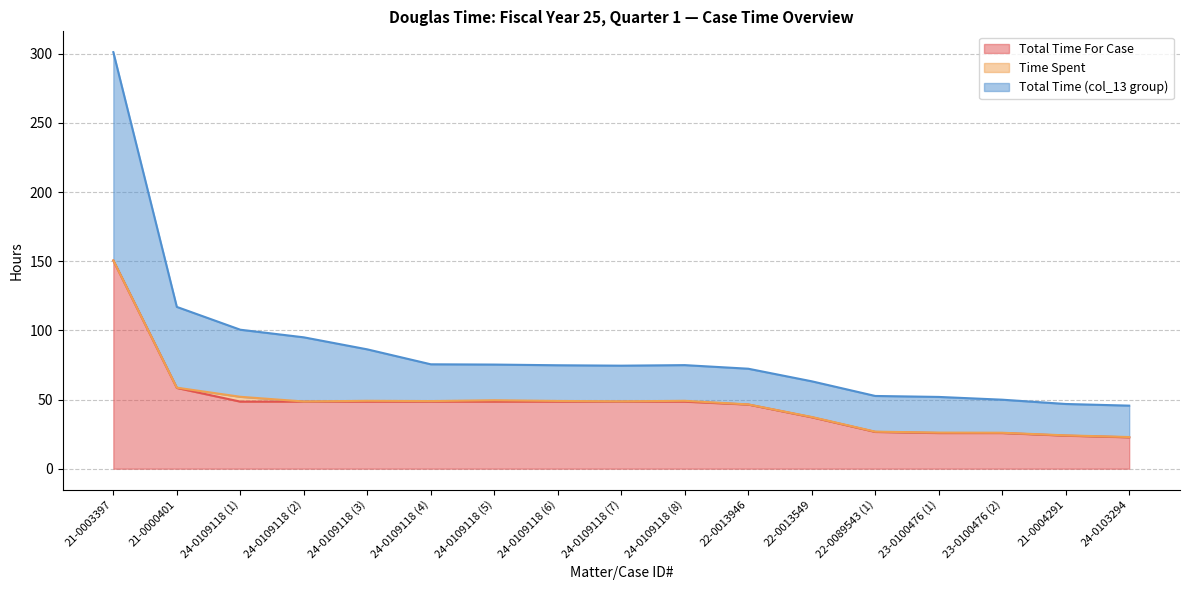

What is the difference between the second highest and second lowest values in the Total Time For Case series?

34.5